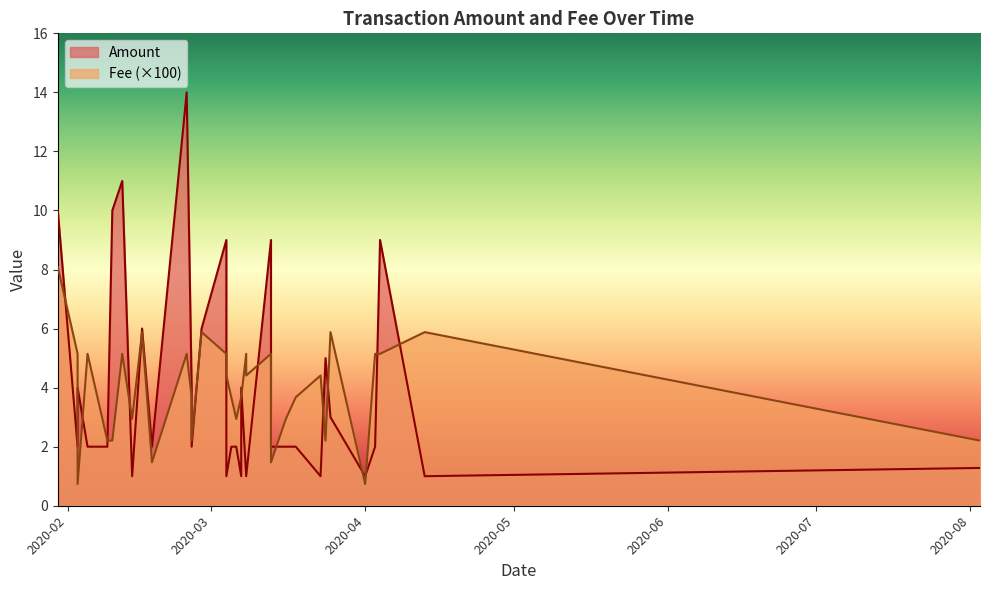

How many lines are shown in the chart?

2